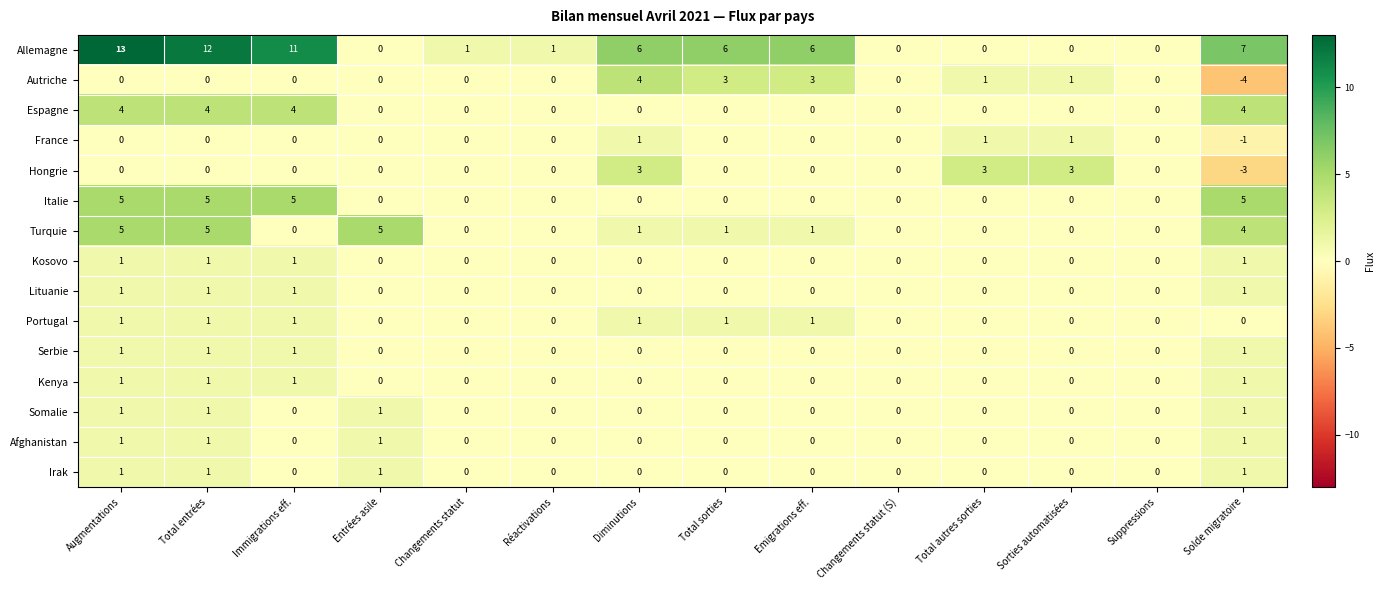

What is the difference between the highest and lowest values at Total sorties?

6